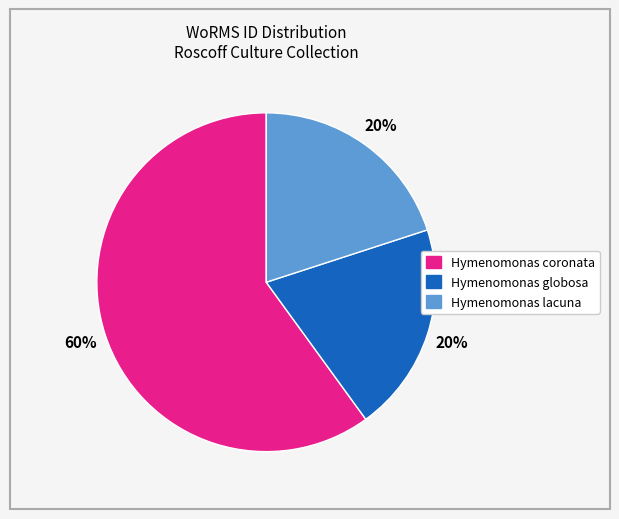

Is there a majority slice in this chart?

Yes